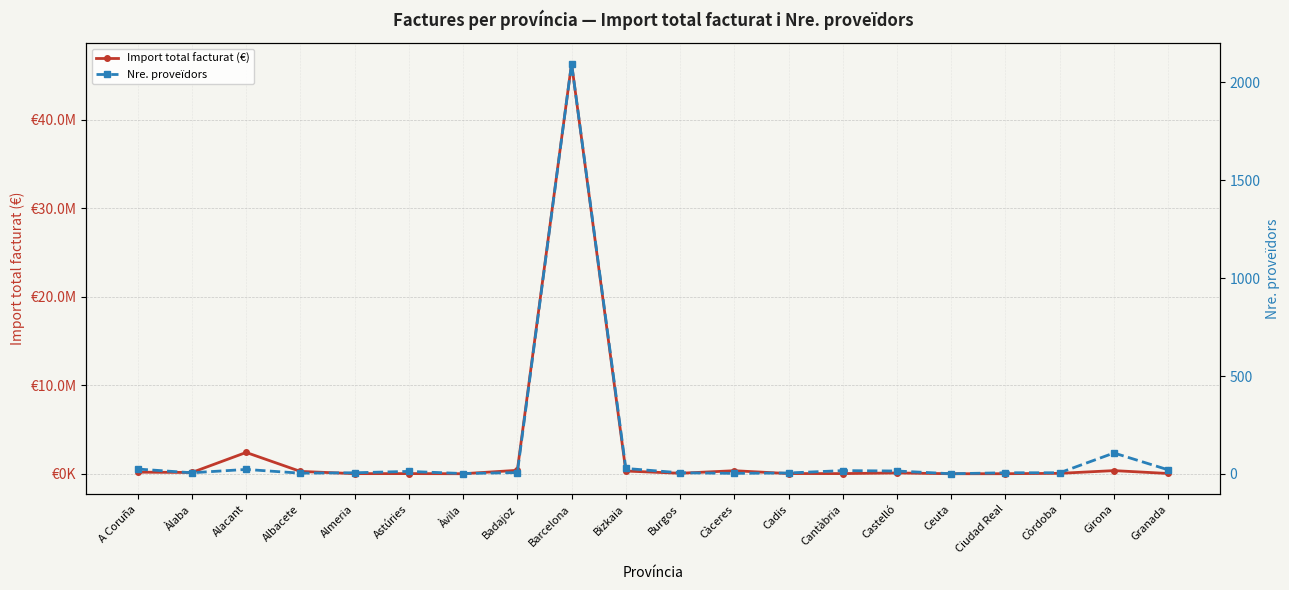

What is the average value of the Nre. proveïdors series?

119.8